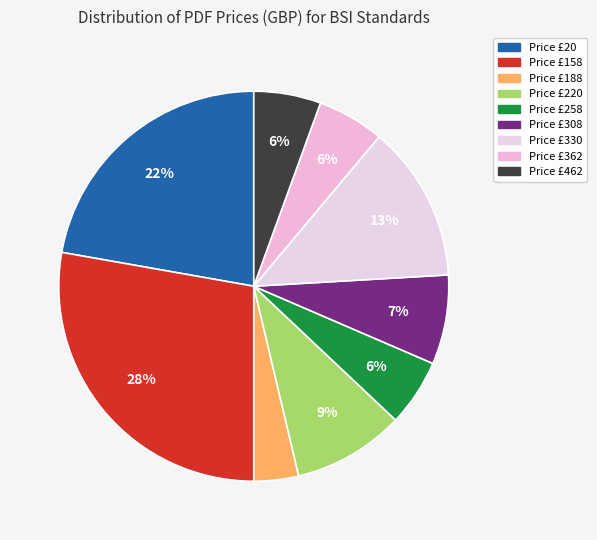

How many slices are in this pie chart?

9